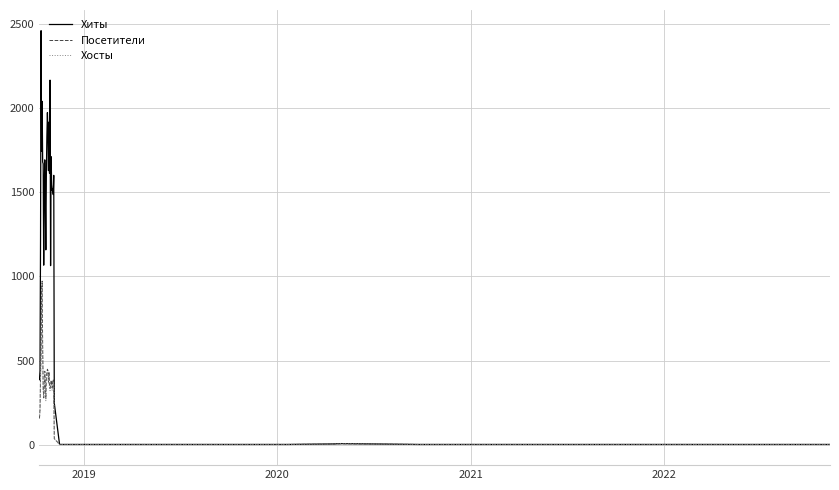

Which series has the largest total across all categories?

Хиты